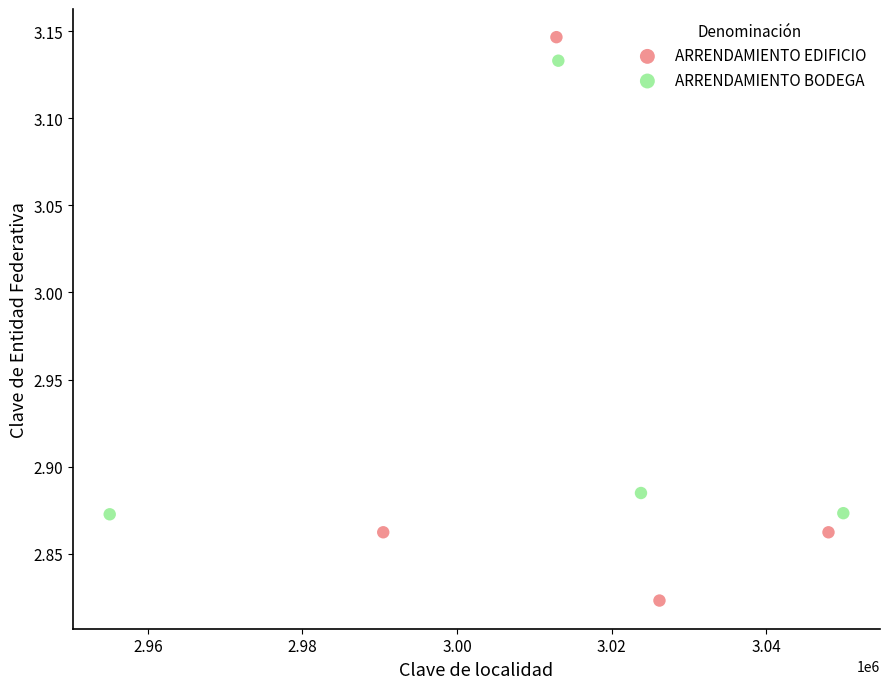

Which series has the largest Y range (max minus min)?

ARRENDAMIENTO EDIFICIO